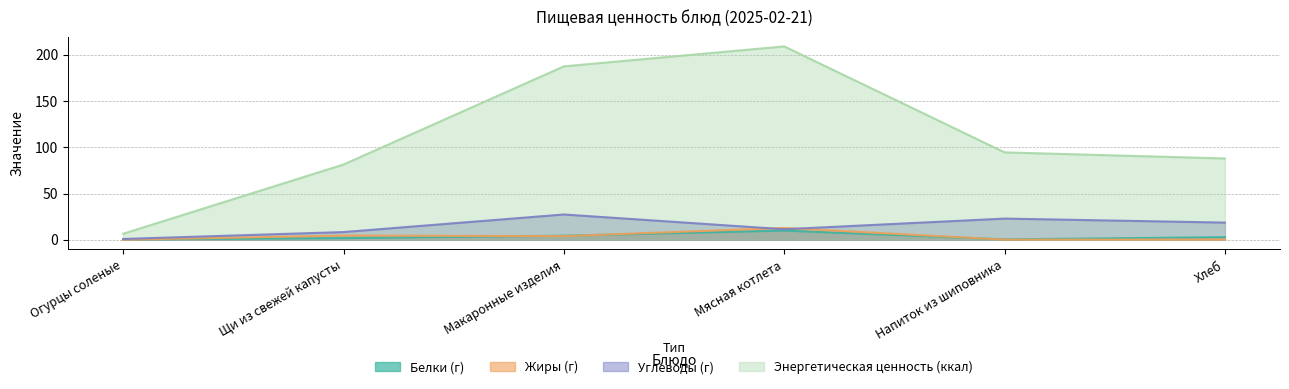

At which label is Энергетическая ценность (ккал) closest to 107?

Напиток из шиповника